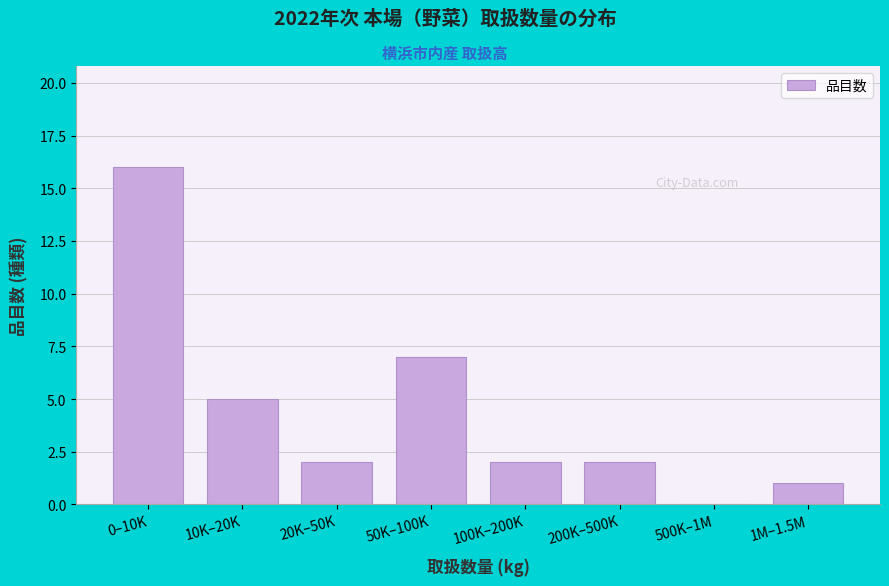

Reading left to right, transcribe all the data shown in this chart.

0–10K=16	10K–20K=5	20K–50K=2	50K–100K=7	100K–200K=2	200K–500K=2	500K–1M=0	1M–1.5M=1